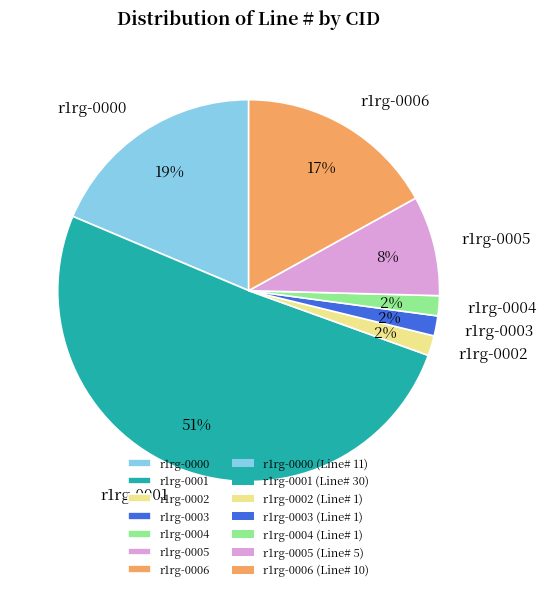

Is there any slice that represents more than half of the pie?

Yes